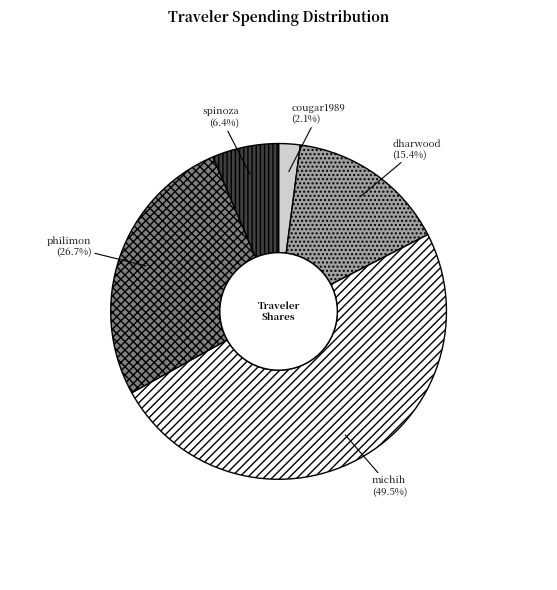

What portion of the pie excludes philimon?

73.3%